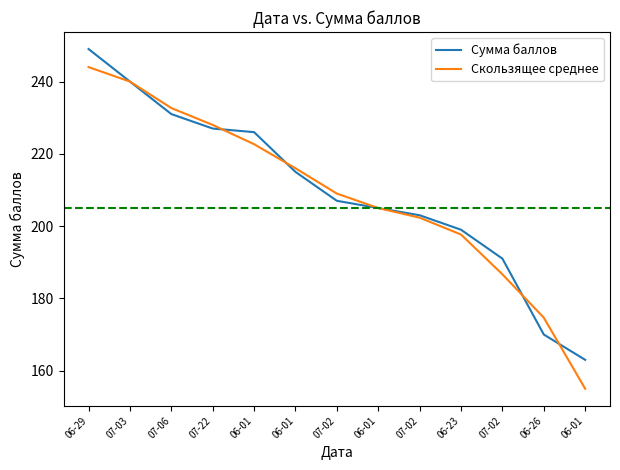

What are all the series names shown in the legend?

Сумма баллов, Скользящее среднее